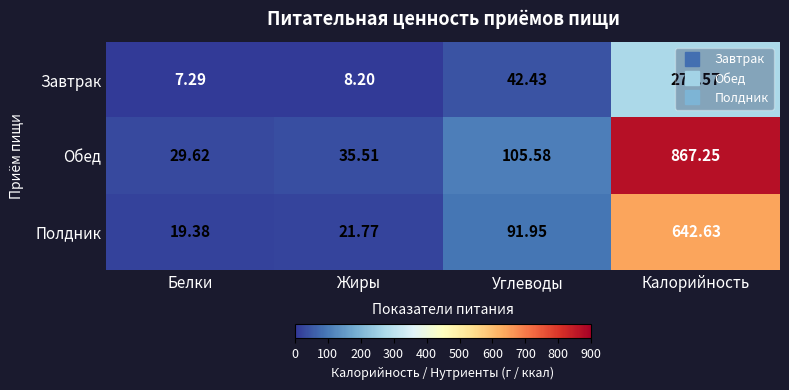

Which series has the largest total across all categories?

Обед